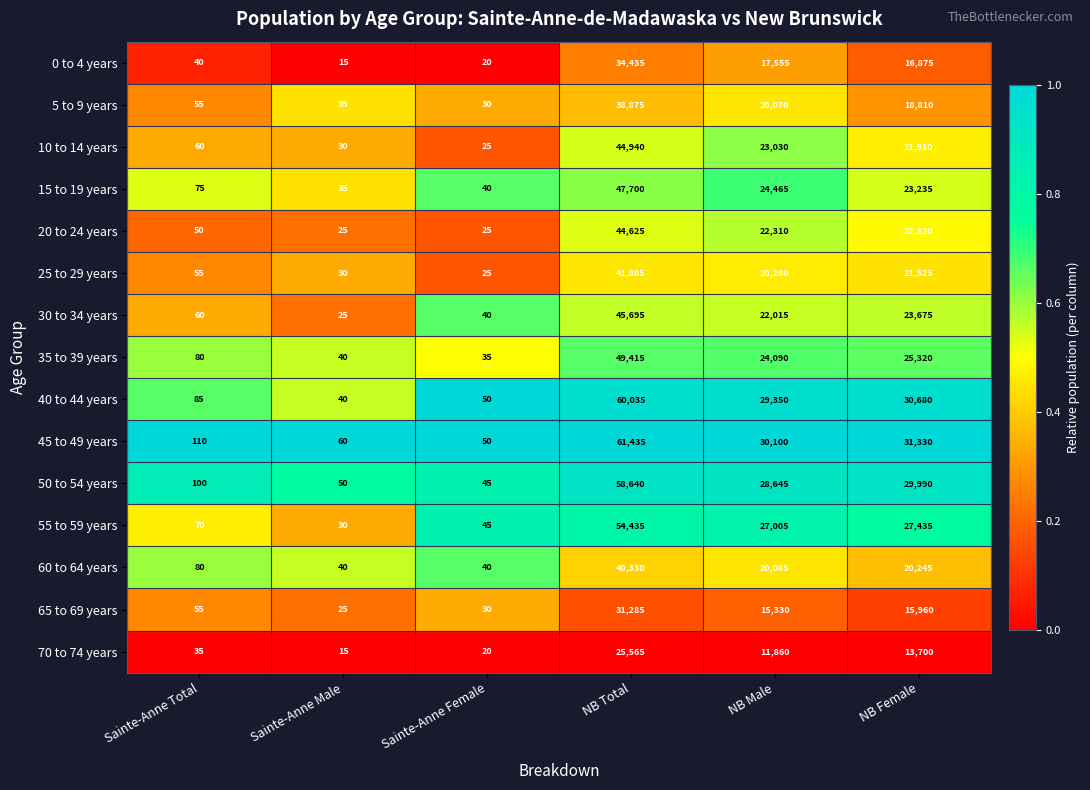

At which label does 70 to 74 years first exceed 11860?

NB Total